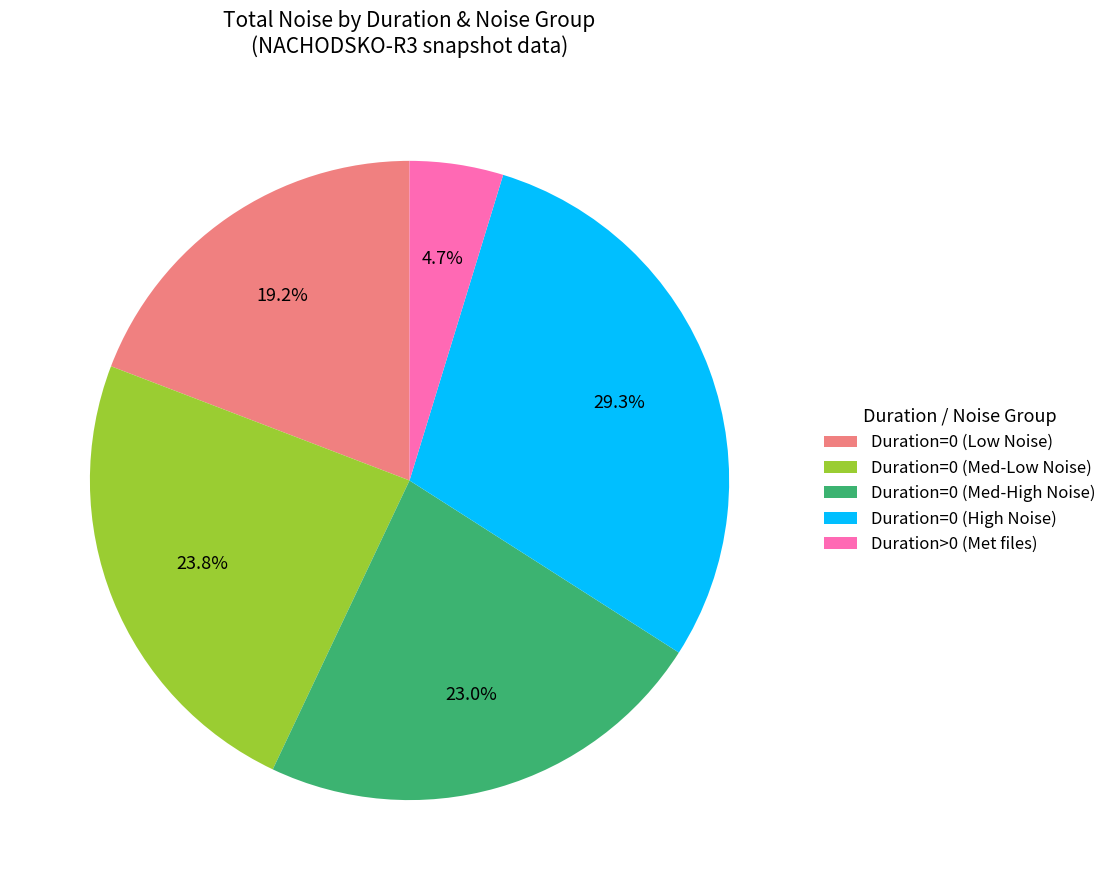

What portion of the pie excludes Duration=0 (Low Noise)?

80.8%